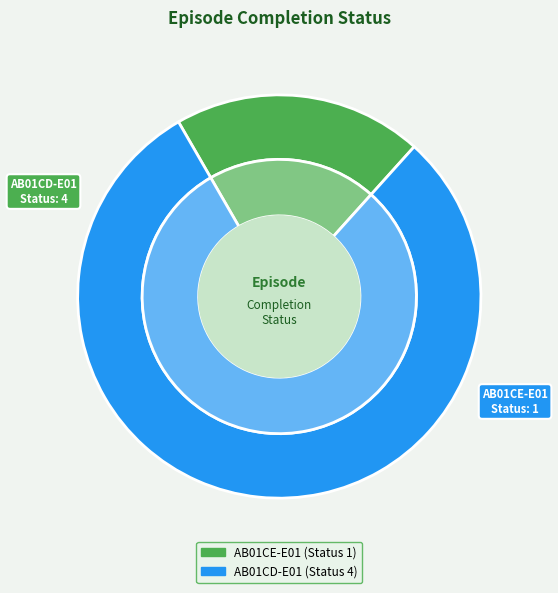

True or false: AB01CD-E01 (Status 4) accounts for 80% of the total.

True